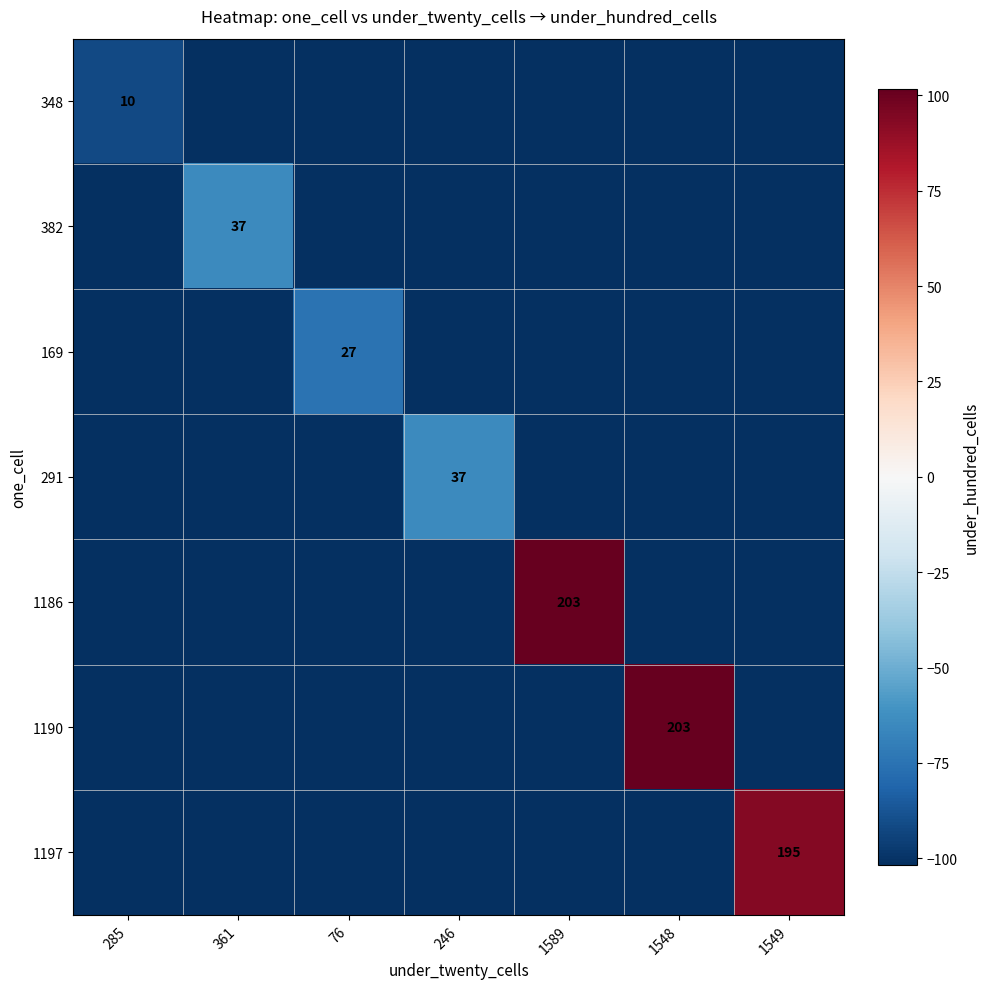

The 1186 series shows -60.6 at 1548. True or false?

False